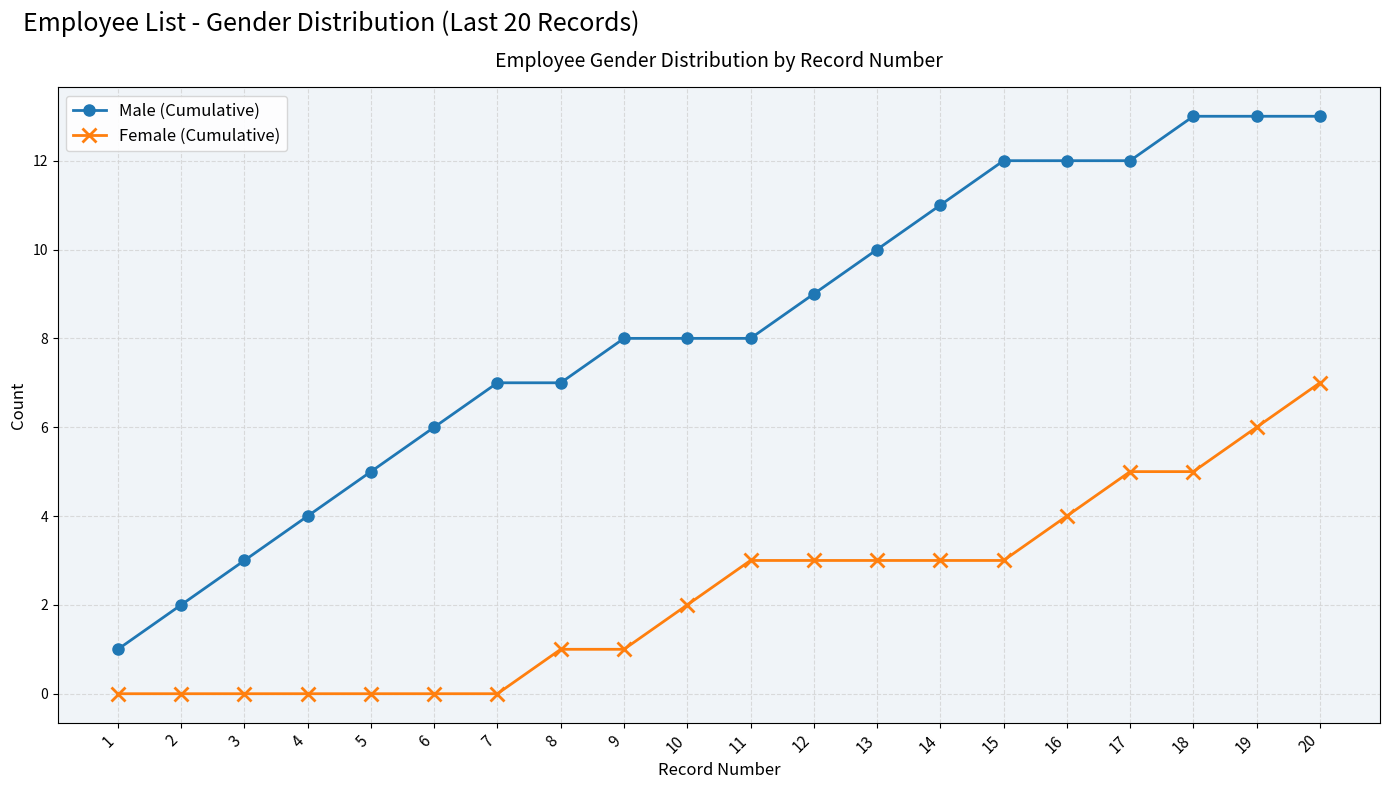

Which series changed the most between 9 and 14?

Male (Cumulative)